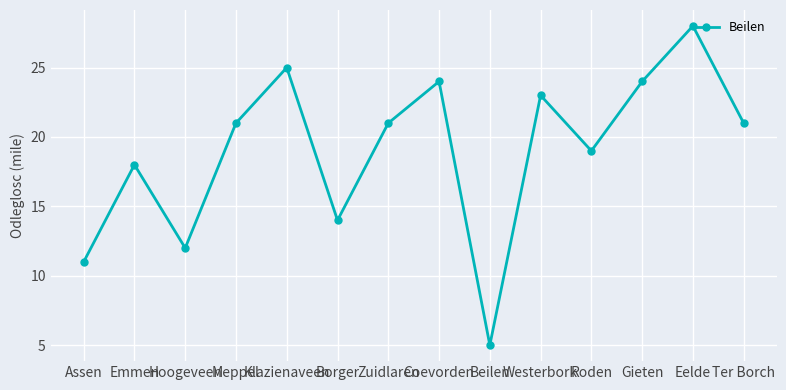

The value at Westerbork is 35. True or false?

False